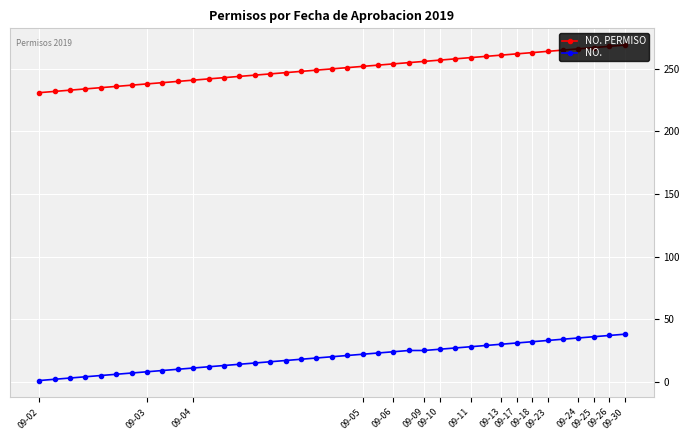

What is the greatest value displayed?

269